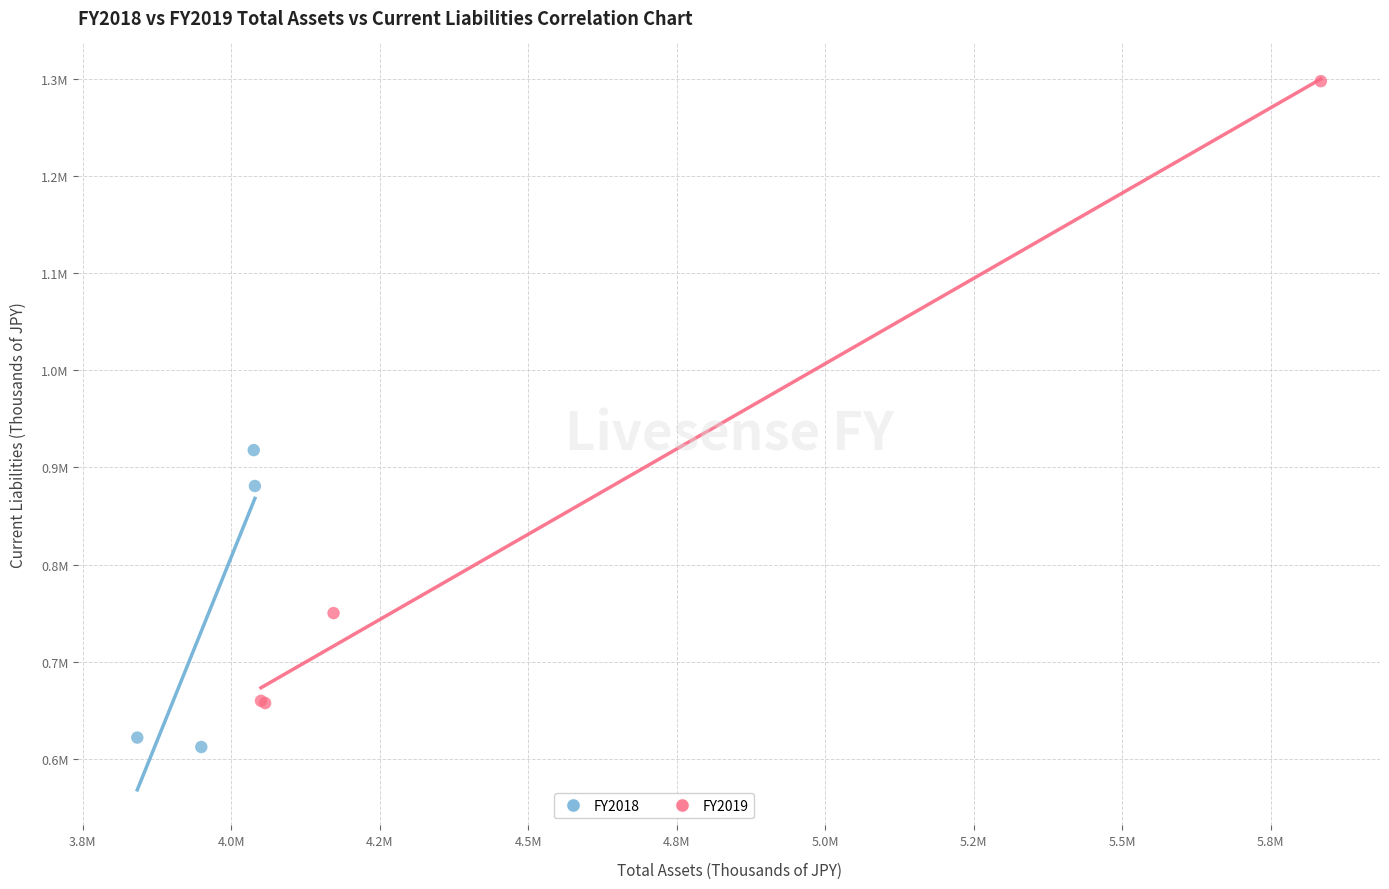

Which series reaches the minimum Y coordinate?

FY2018